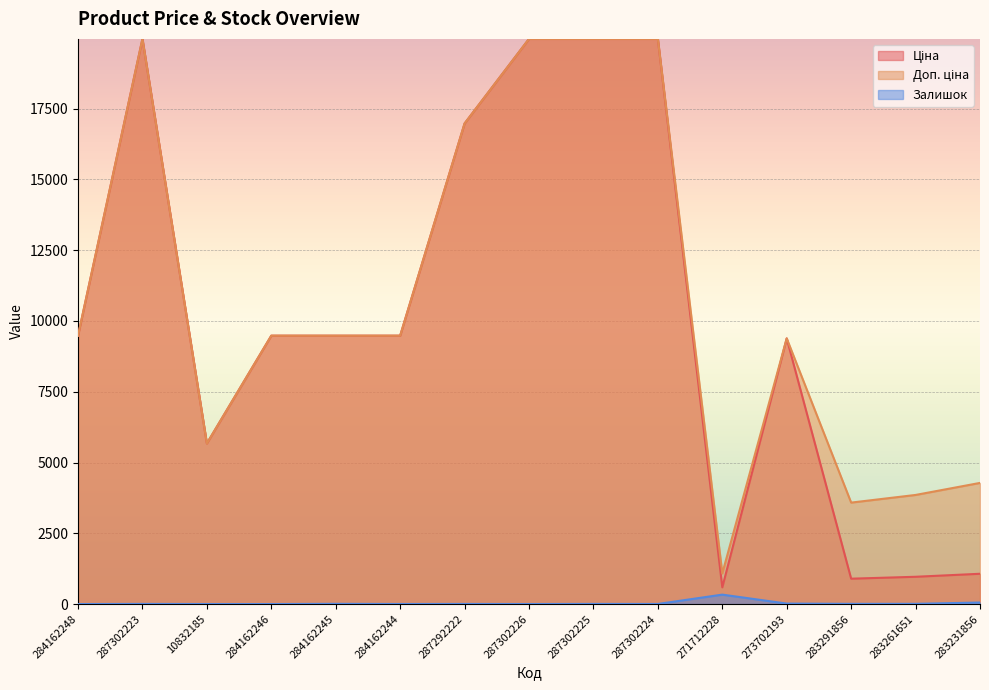

Which label corresponds to the smallest value in the chart?

284162248